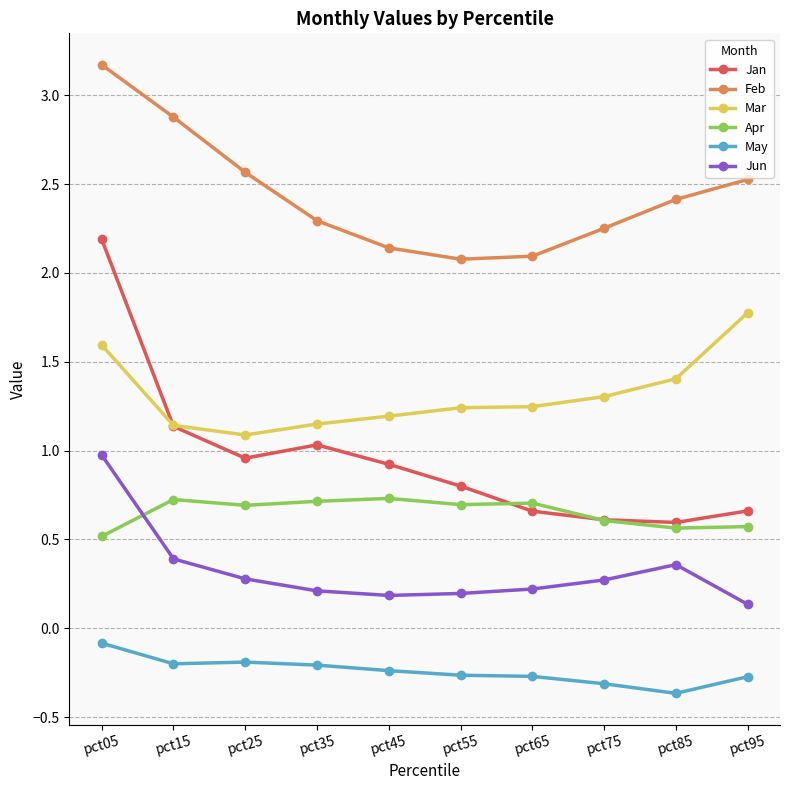

What is the lowest value of the May series?

-0.4